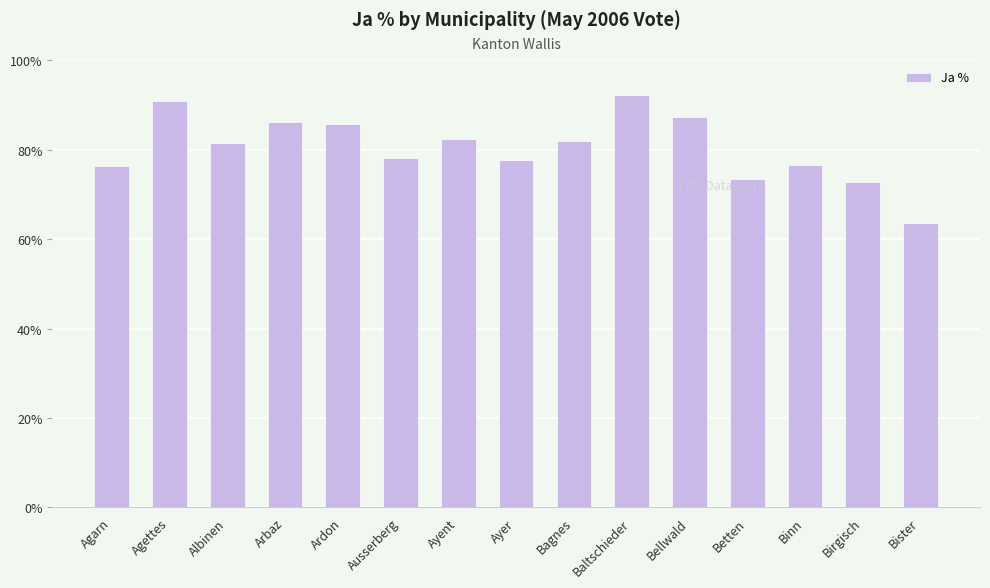

What is the value of the 12th bar from the left?

73.5